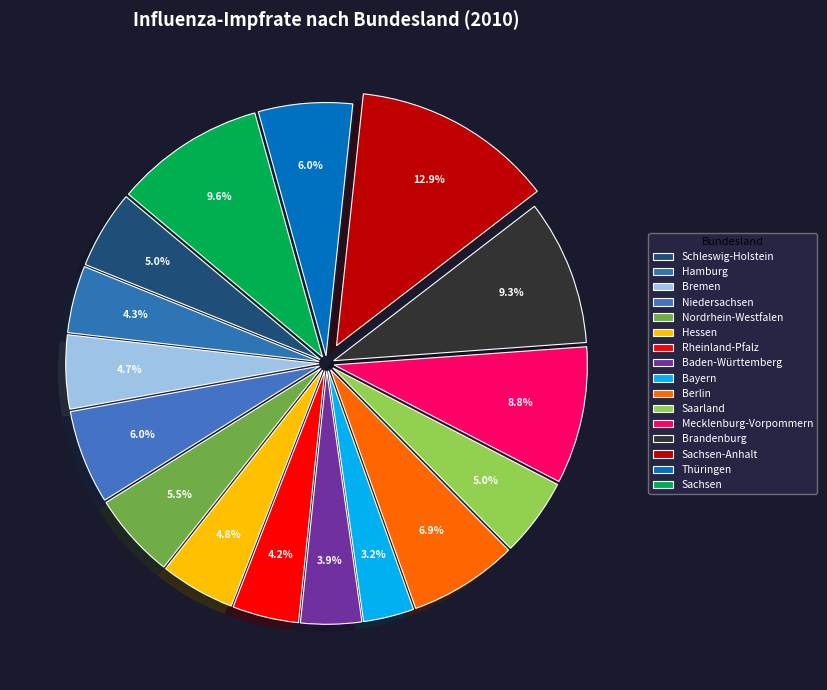

Count the number of slices in the pie.

16